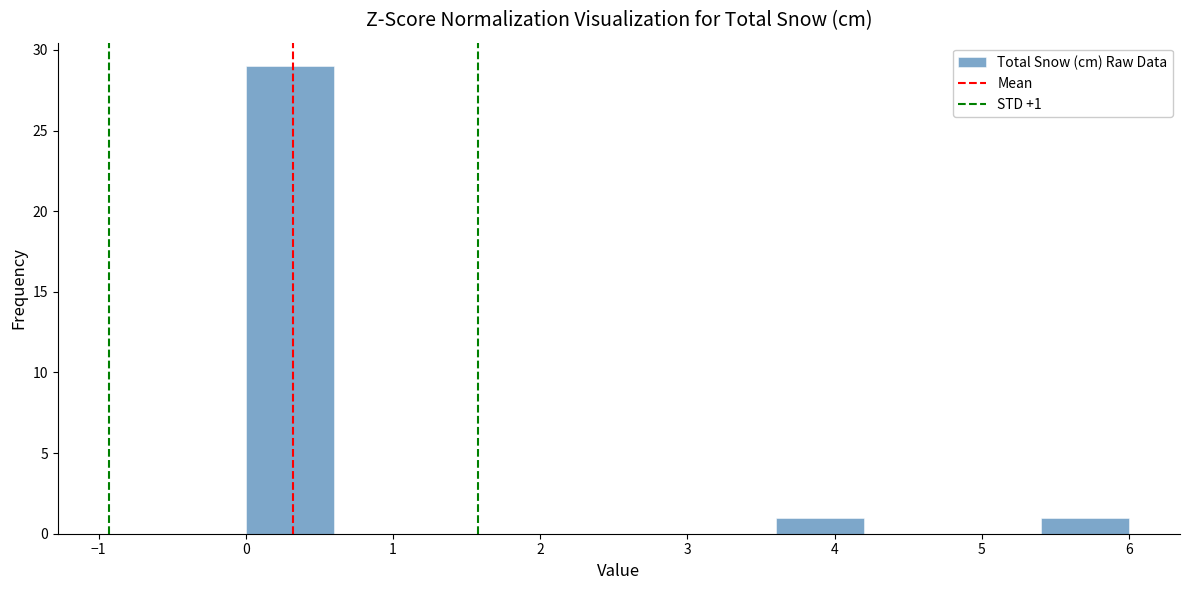

Which range on the x-axis has the tallest bar?

0.0 to 0.6